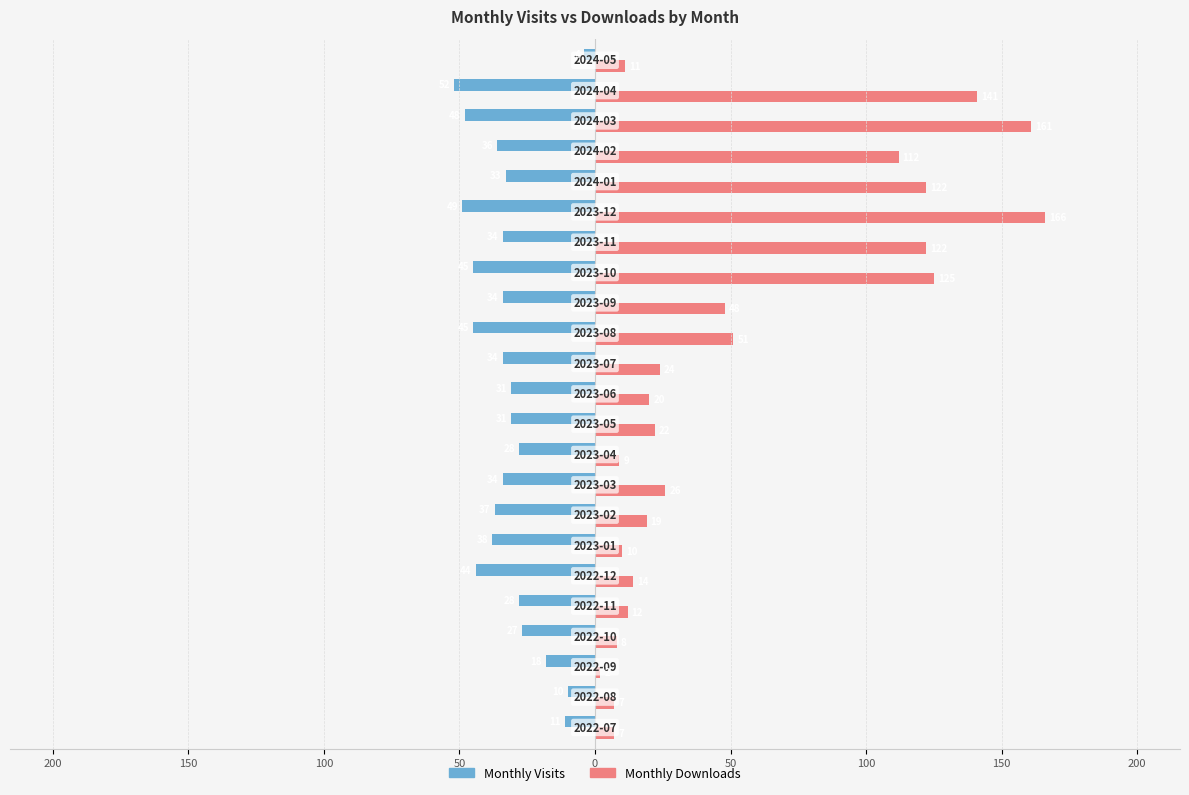

What are all the series names shown in the legend?

Monthly Visits, Monthly Downloads